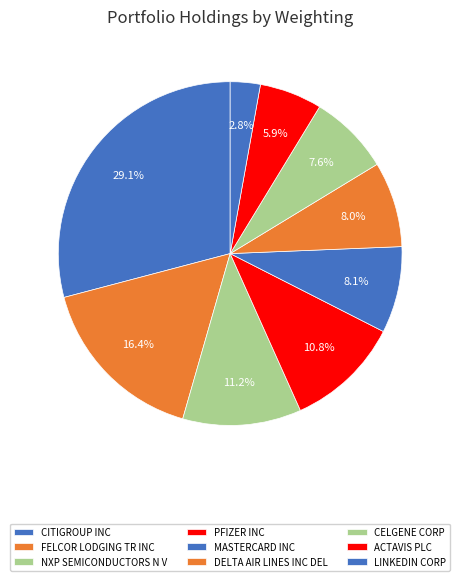

Is there any slice that represents more than half of the pie?

No